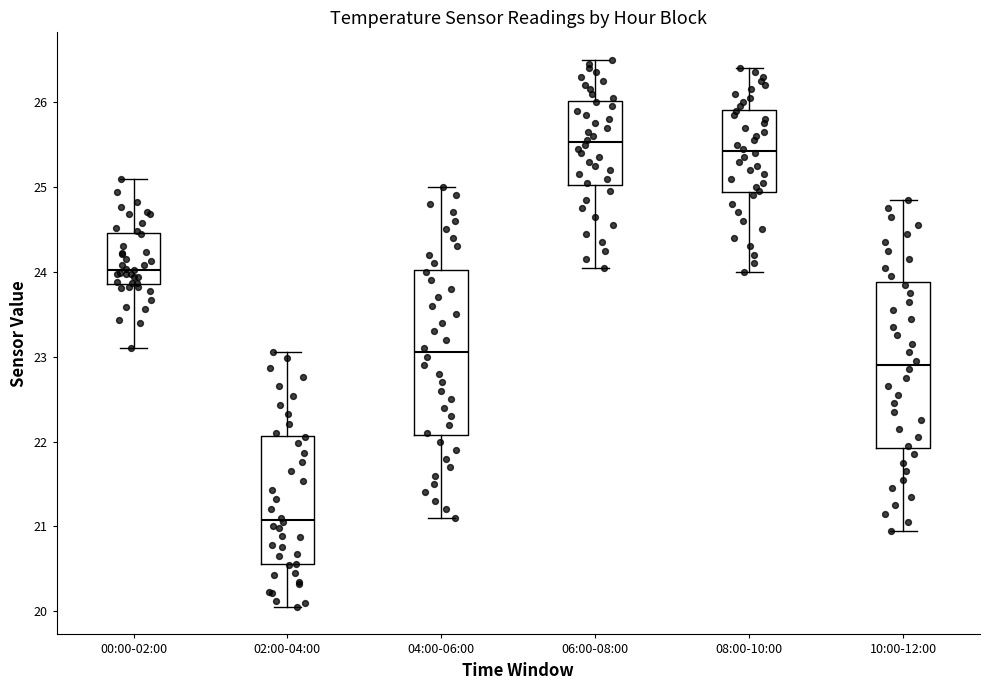

Where is the lower edge of the box for 02:00-04:00 on the y-axis? The values are not printed on the chart, so give them approximately, as read against the axis.

20.6